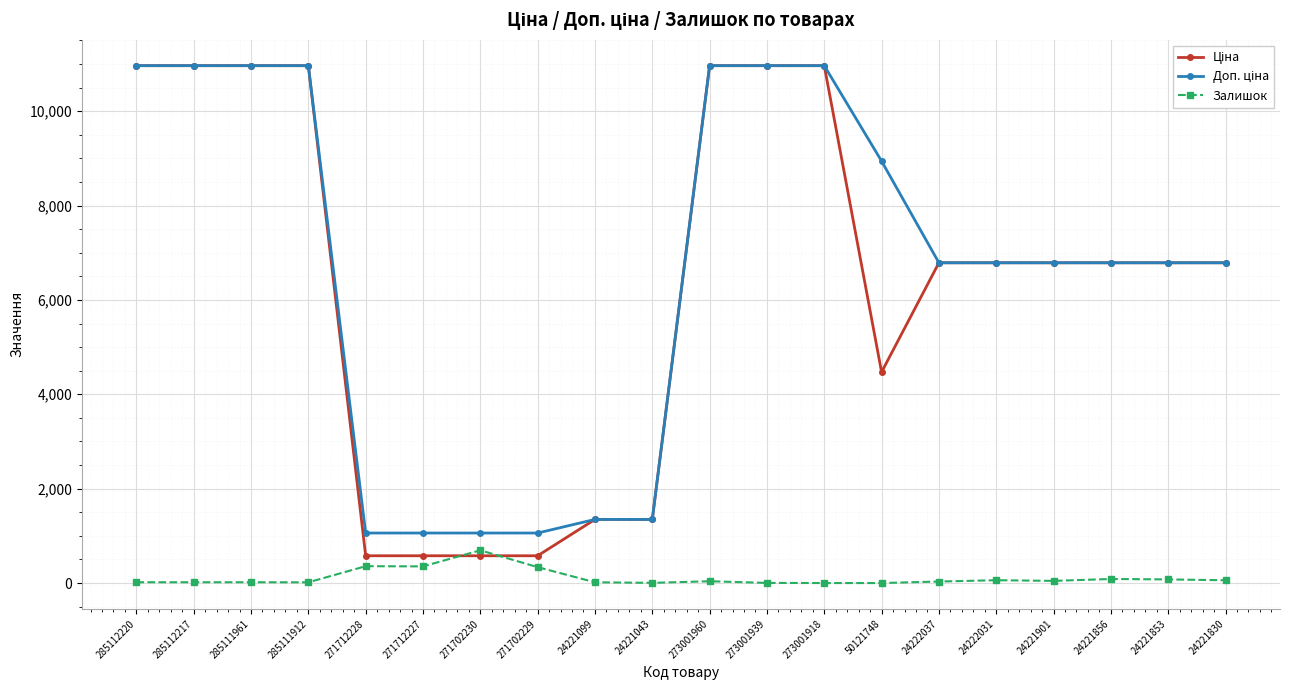

Is it true that Залишок equals 4.0 at 24221043?

True